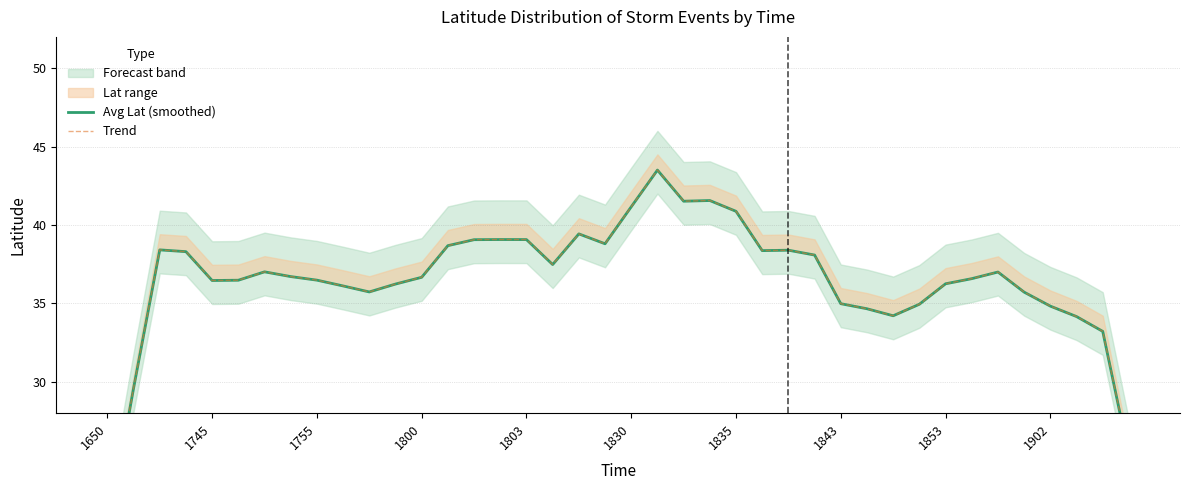

True or false: Trend and Avg Lat (smoothed) cross at least once.

False